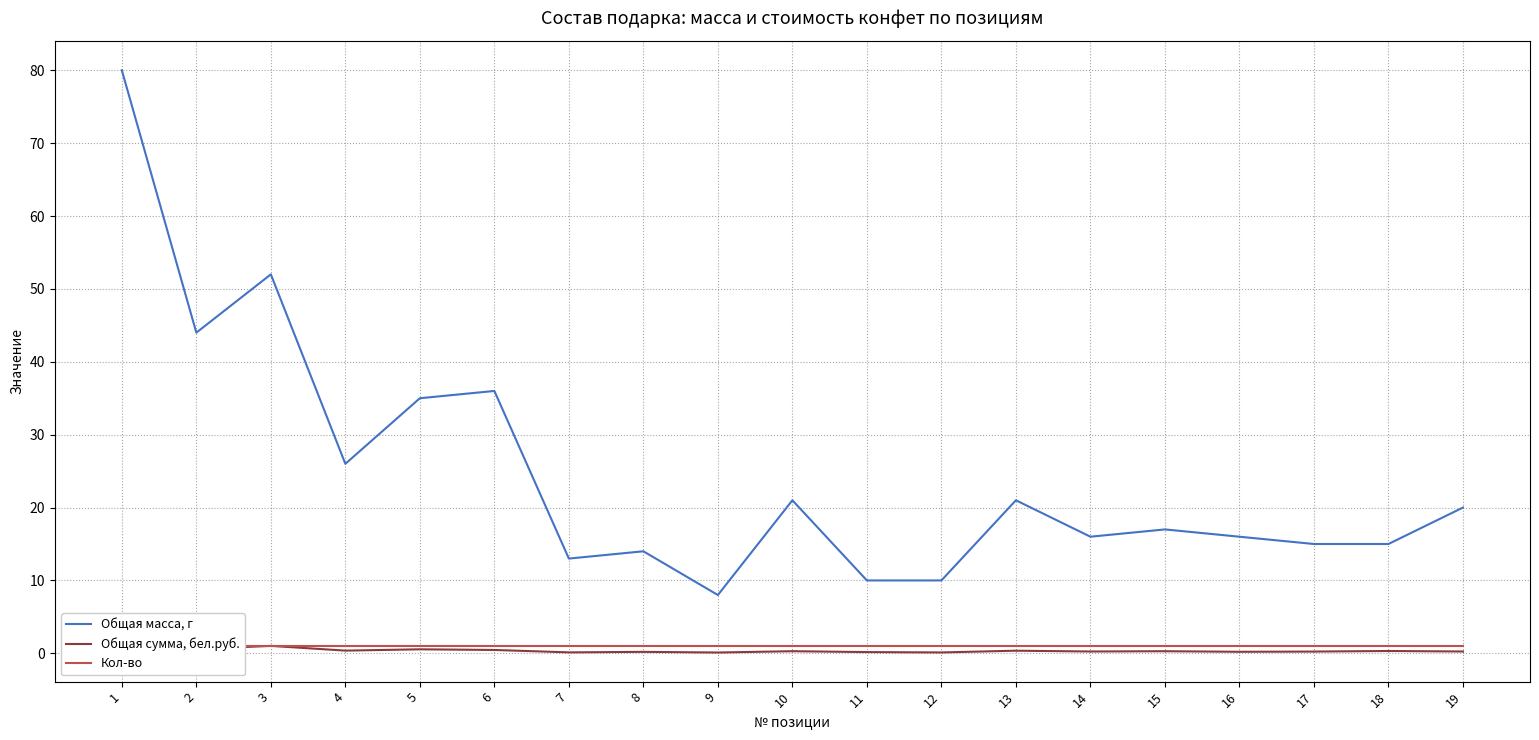

How many interior local peaks does the Общая сумма, бел.руб. series have?

7